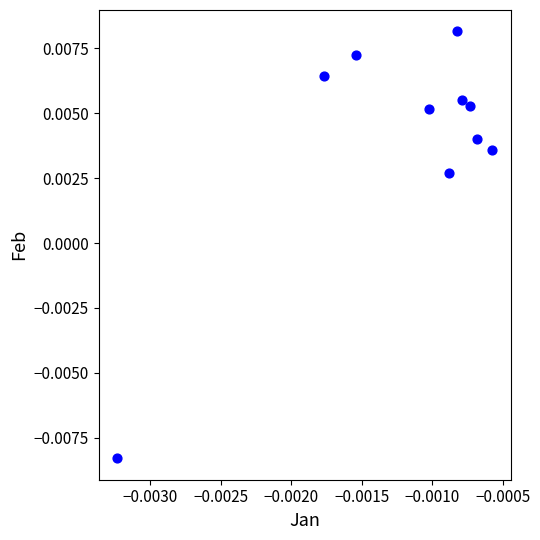

How many data points are displayed?

10